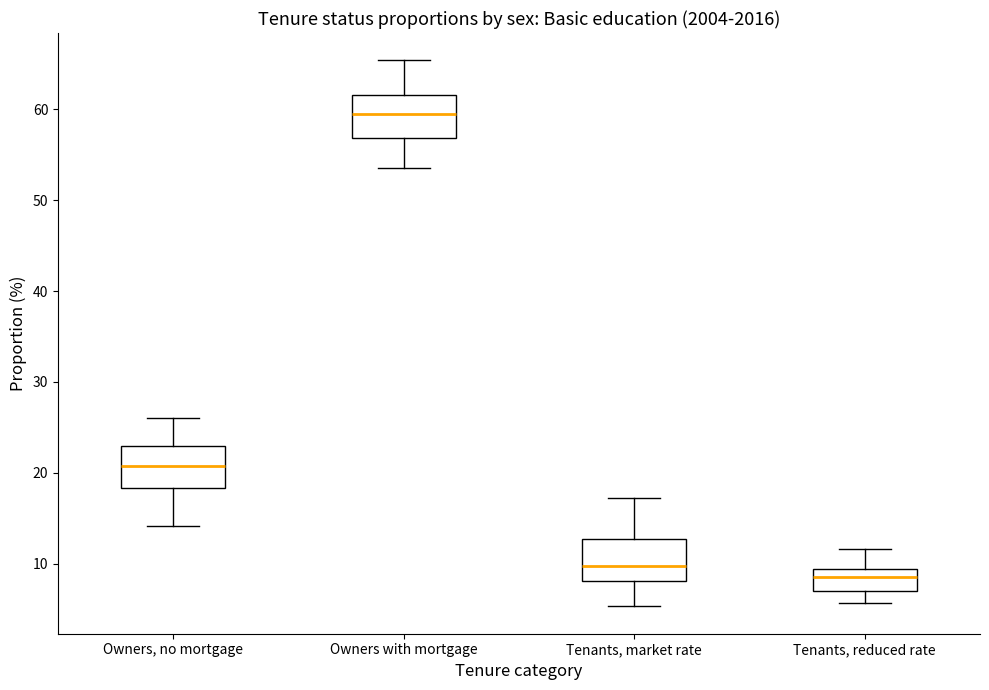

Reading left to right, transcribe this box plot: for each box, give where its median line is, the range the box spans, and where its two whiskers end, as read against the y-axis. The values are not printed on the chart, so give them approximately, as read against the axis.

Owners, no mortgage: median 21, box 18 to 23, whiskers 14 to 26
Owners with mortgage: median 60, box 57 to 62, whiskers 54 to 65
Tenants, market rate: median 10, box 8 to 13, whiskers 5 to 17
Tenants, reduced rate: median 9 (inside the box), box 7 to 9, whiskers 6 to 12